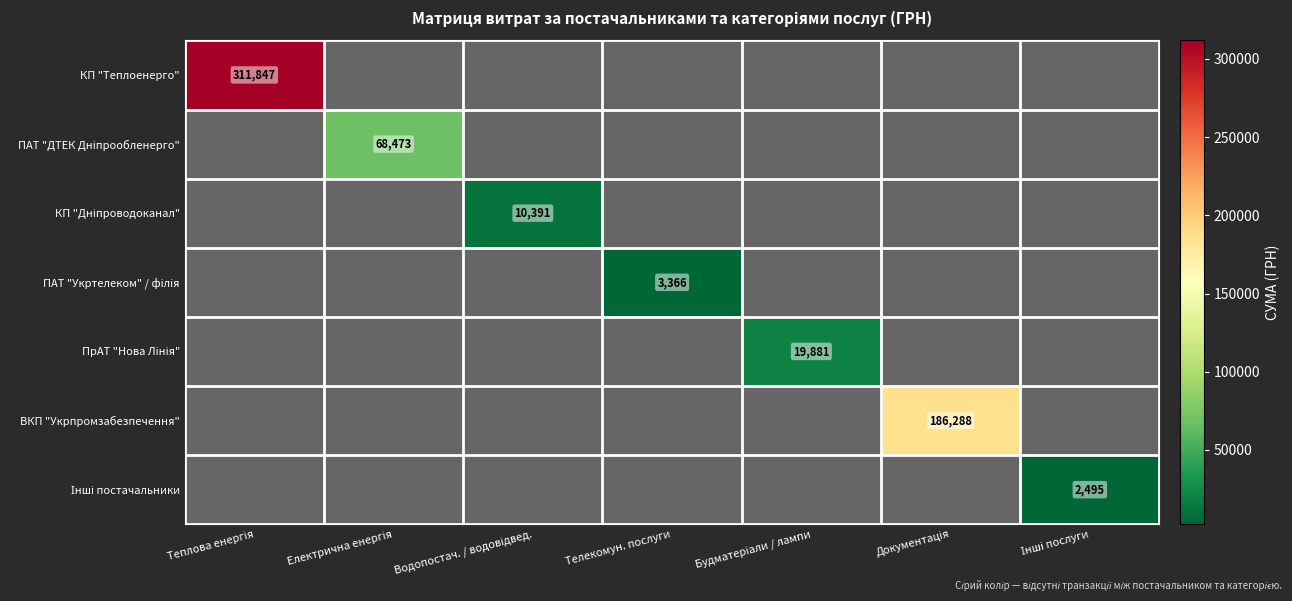

Is it true that КП "Теплоенерго" equals 0.0 at Інші послуги?

True